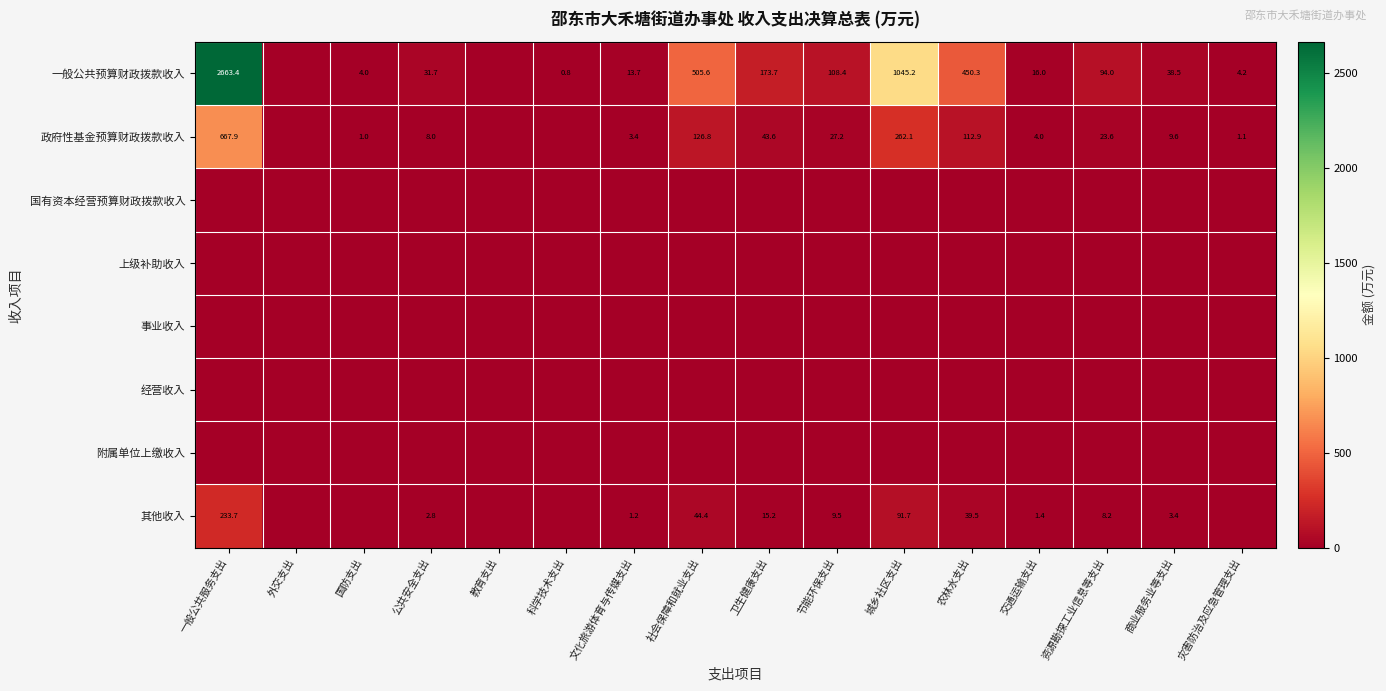

At which label does 其他收入 first exceed 3?

一般公共服务支出